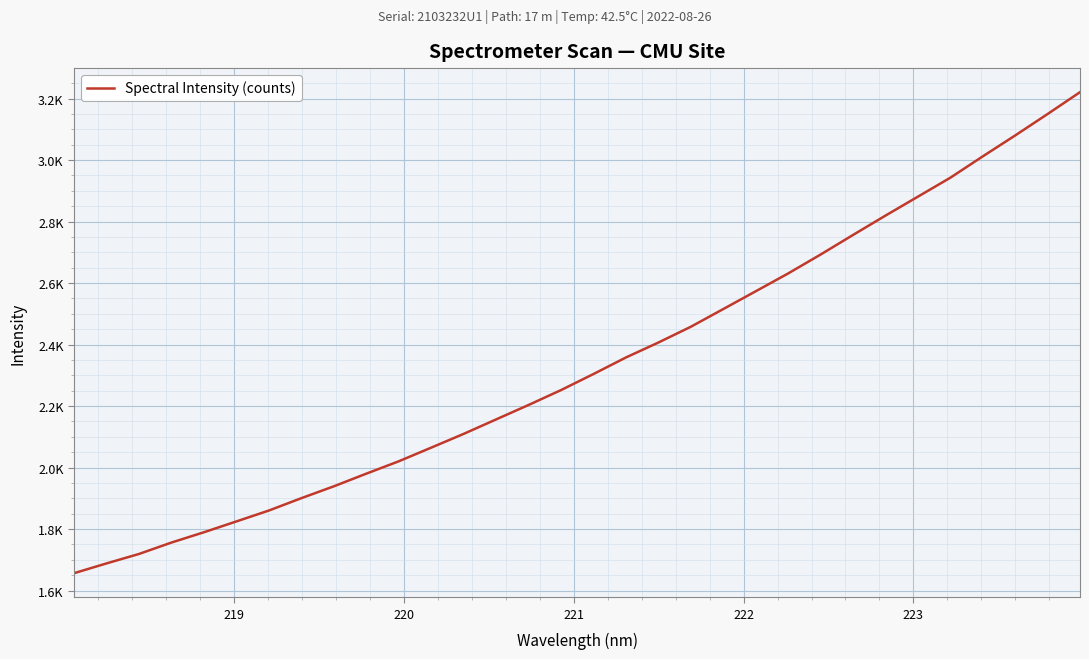

Does the chart display data point markers on the line(s)?

No